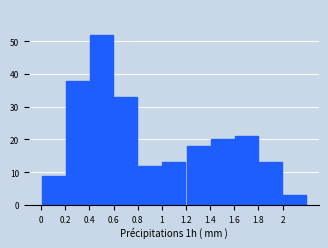

Reading left to right, list every bar in this chart as the range it spans on the x-axis followed by its height. The values are not printed on the chart, so give them approximately, as read against the axis.

0.0 to 0.2: 9
0.2 to 0.4: 38
0.4 to 0.6: 52
0.6 to 0.8: 33
0.8 to 1.0: 12
1.0 to 1.2: 13
1.2 to 1.4: 18
1.4 to 1.6: 20
1.6 to 1.8: 21
1.8 to 2.0: 13
2.0 to 2.2: 3